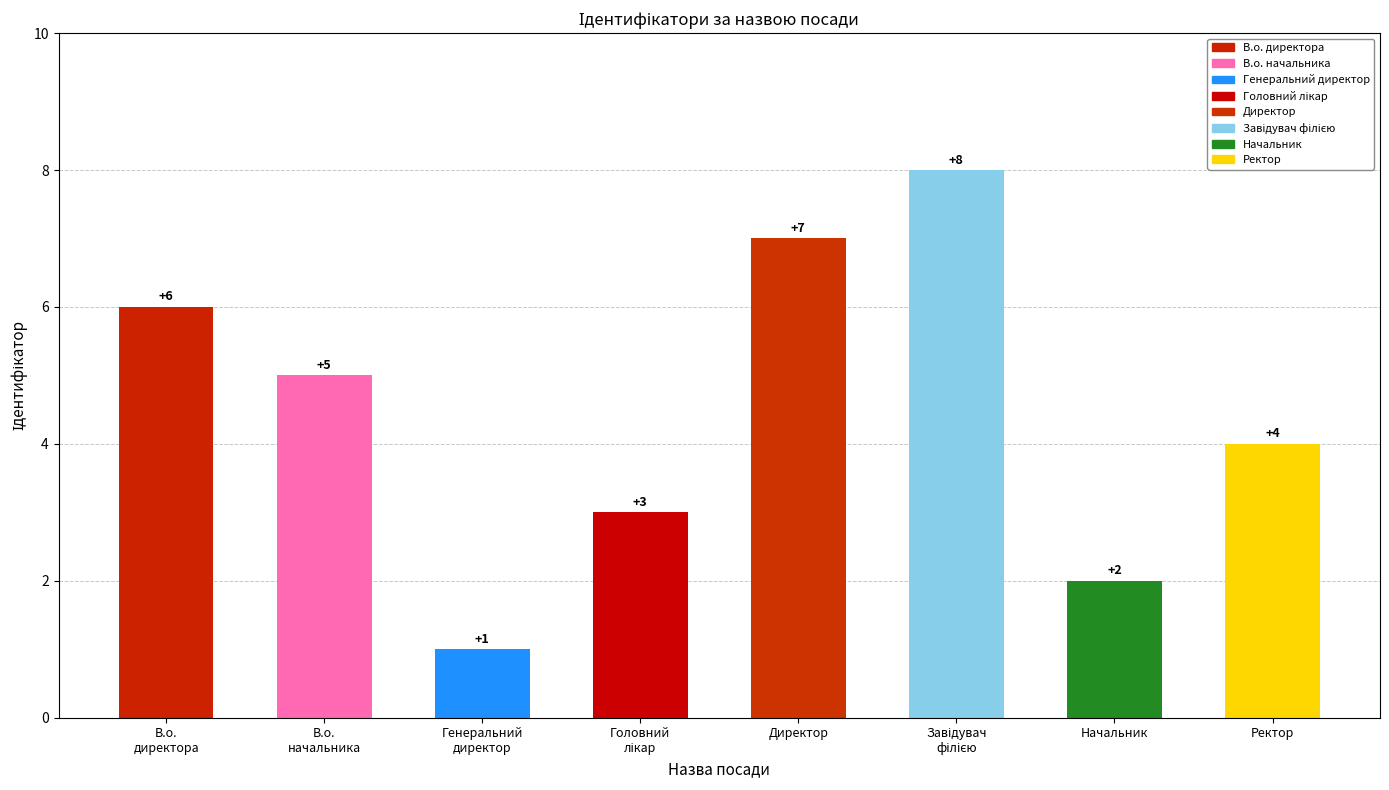

Which category has the lowest value across all series?

Генеральний
директор